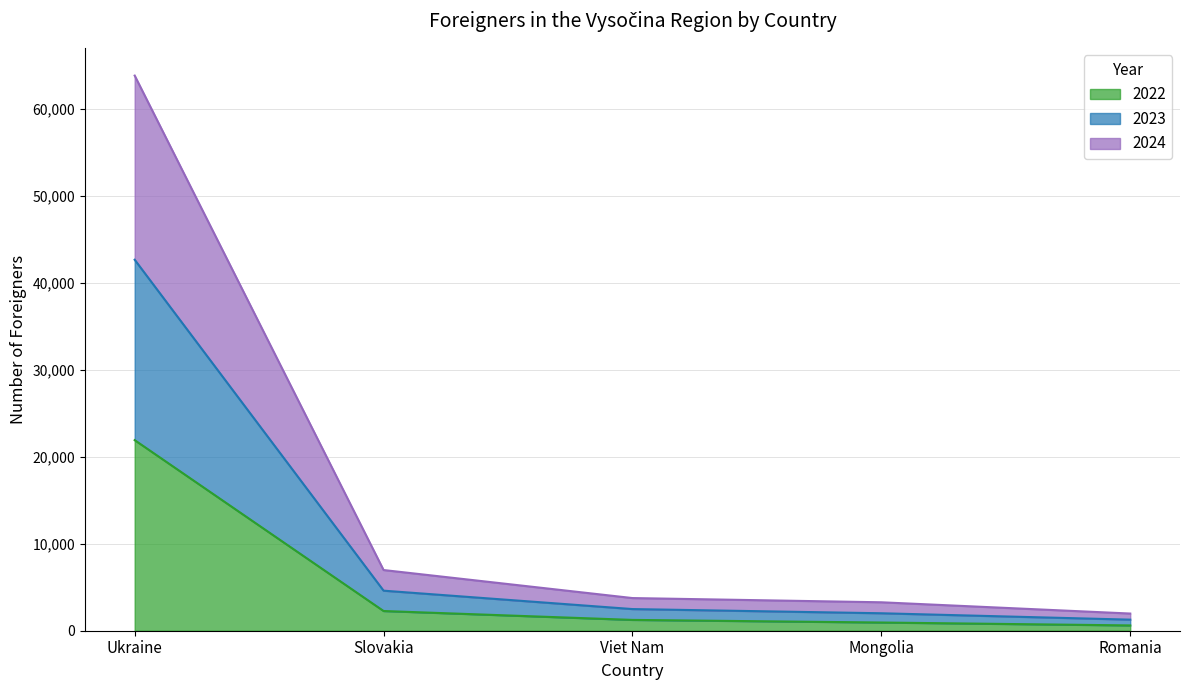

Rank the series by their average value, from lowest to highest.

2022, 2024, 2023